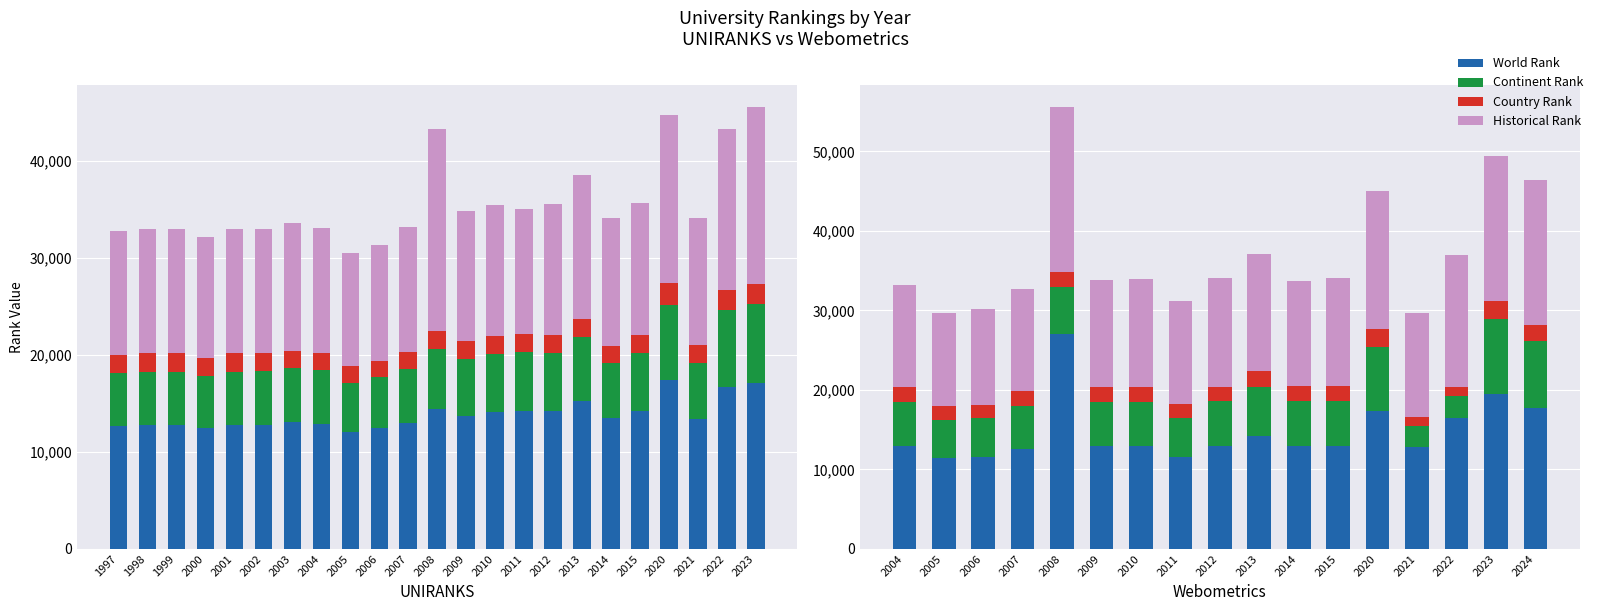

What are all the series names shown in the legend?

World Rank, Continent Rank, Country Rank, Historical Rank